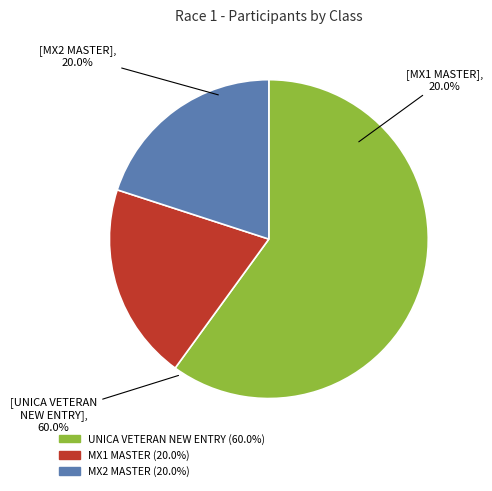

Does any single category account for the majority?

Yes